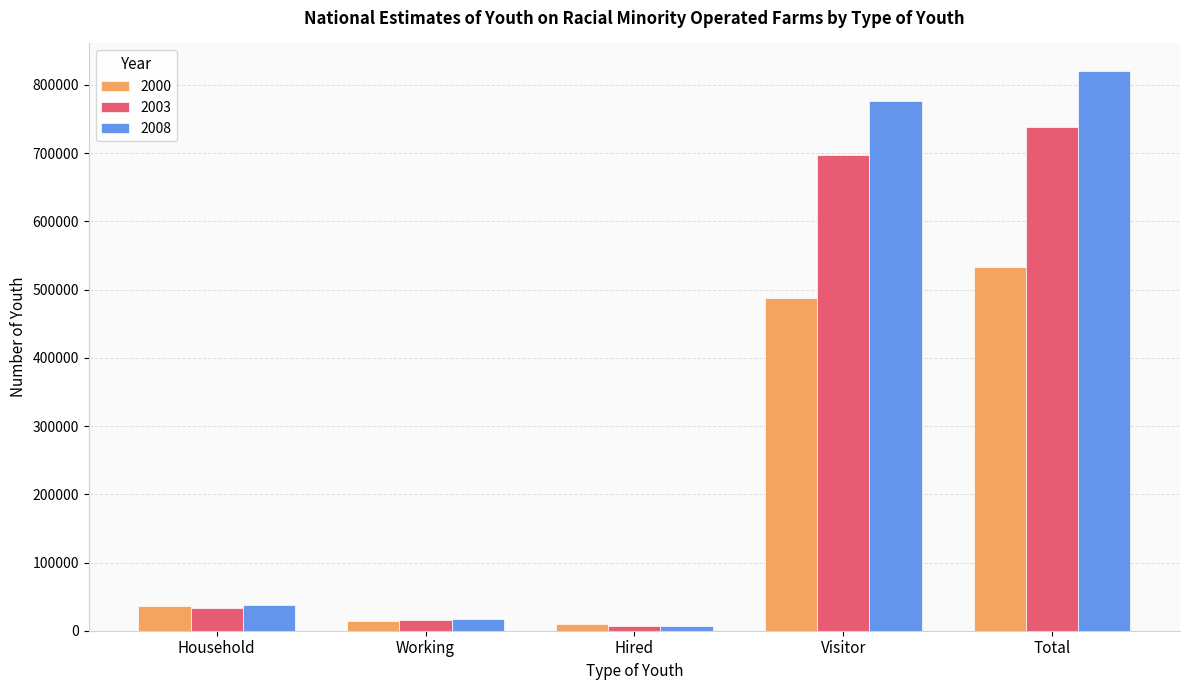

What is the approximate value of 2003 at Hired?

7025.6